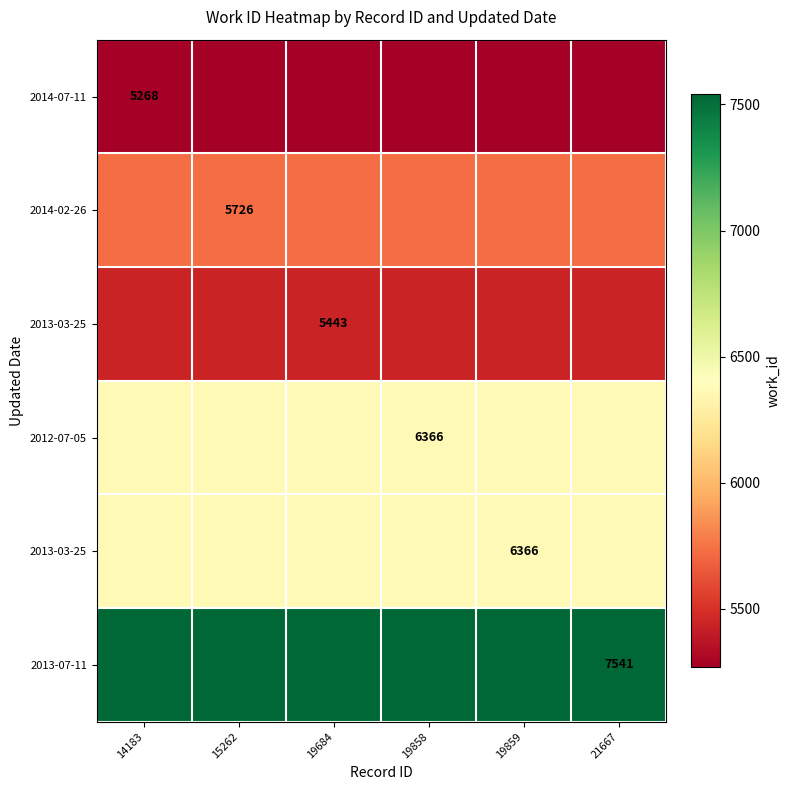

What is the difference between the highest and lowest values at 19858?

2273